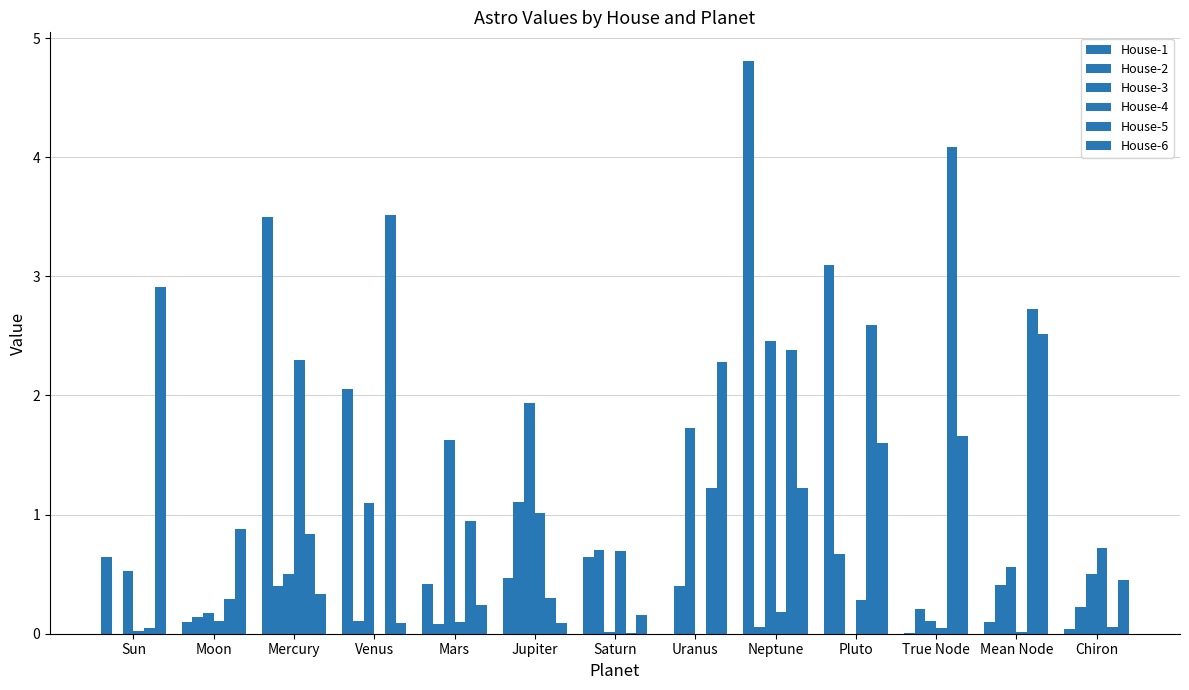

The value of House-3 at Mean Node is 0.3. True or false?

False